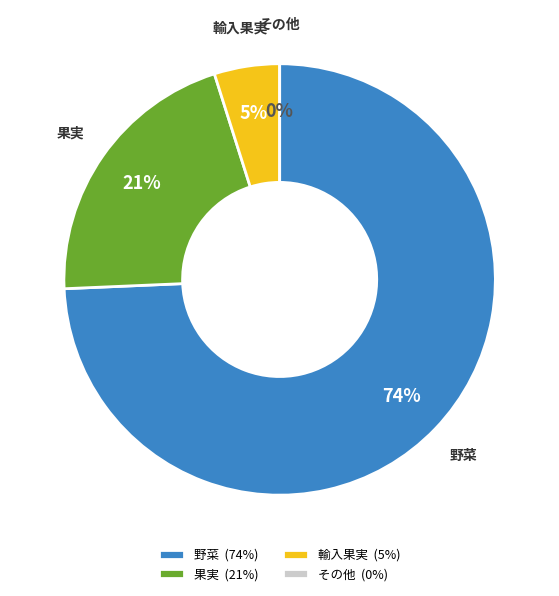

Combined, do 果実 and 白菜 account for over 50%?

No